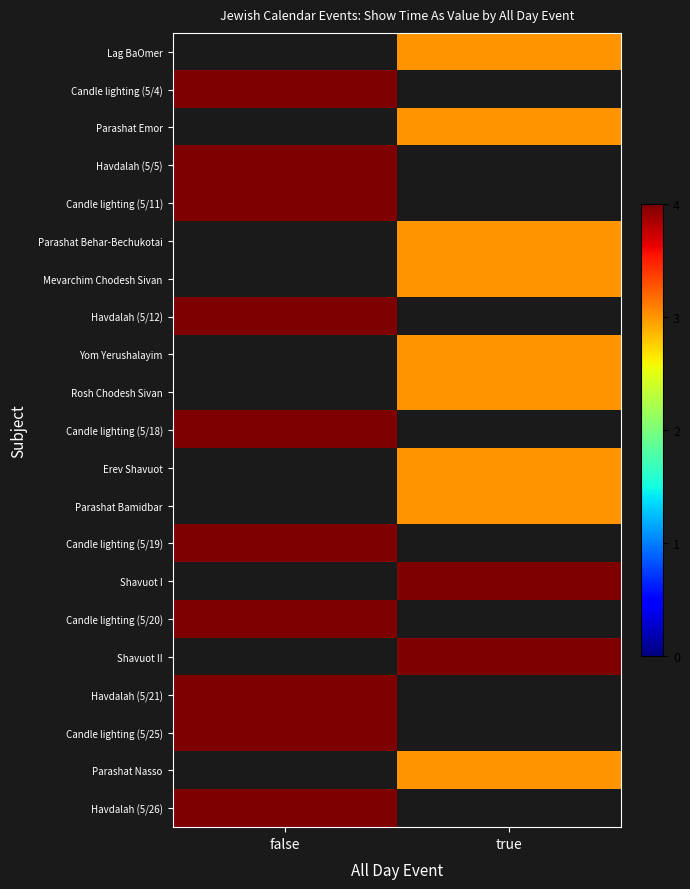

What is the minimum value shown in the chart?

3.0